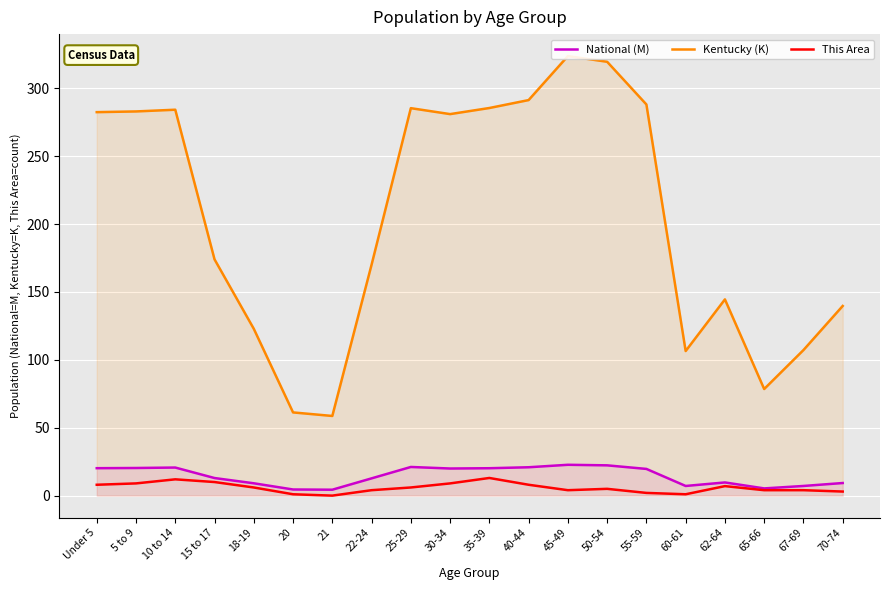

What position from the right is 45-49?

8